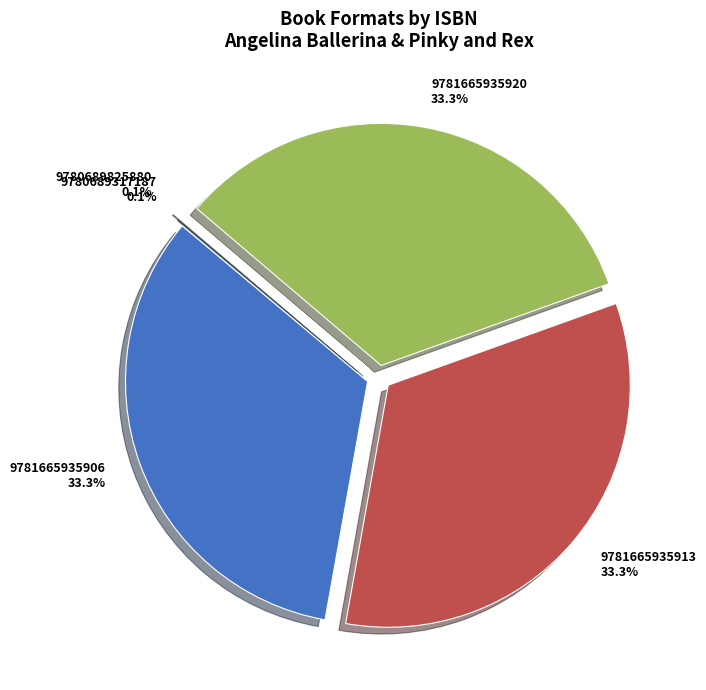

What percentage is the 9781665935913 slice, to the nearest percent?

33%